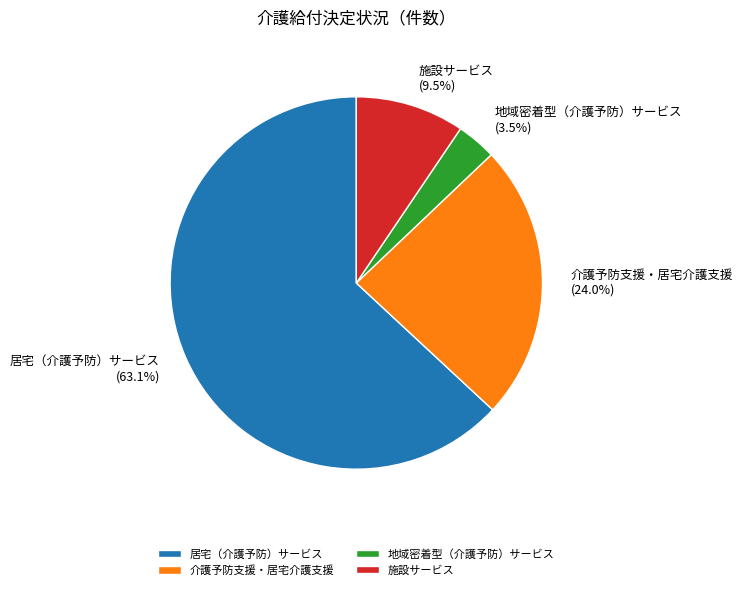

To the nearest percent, what is the combined percentage of 地域密着型（介護予防）サービス and 介護予防支援・居宅介護支援?

27%